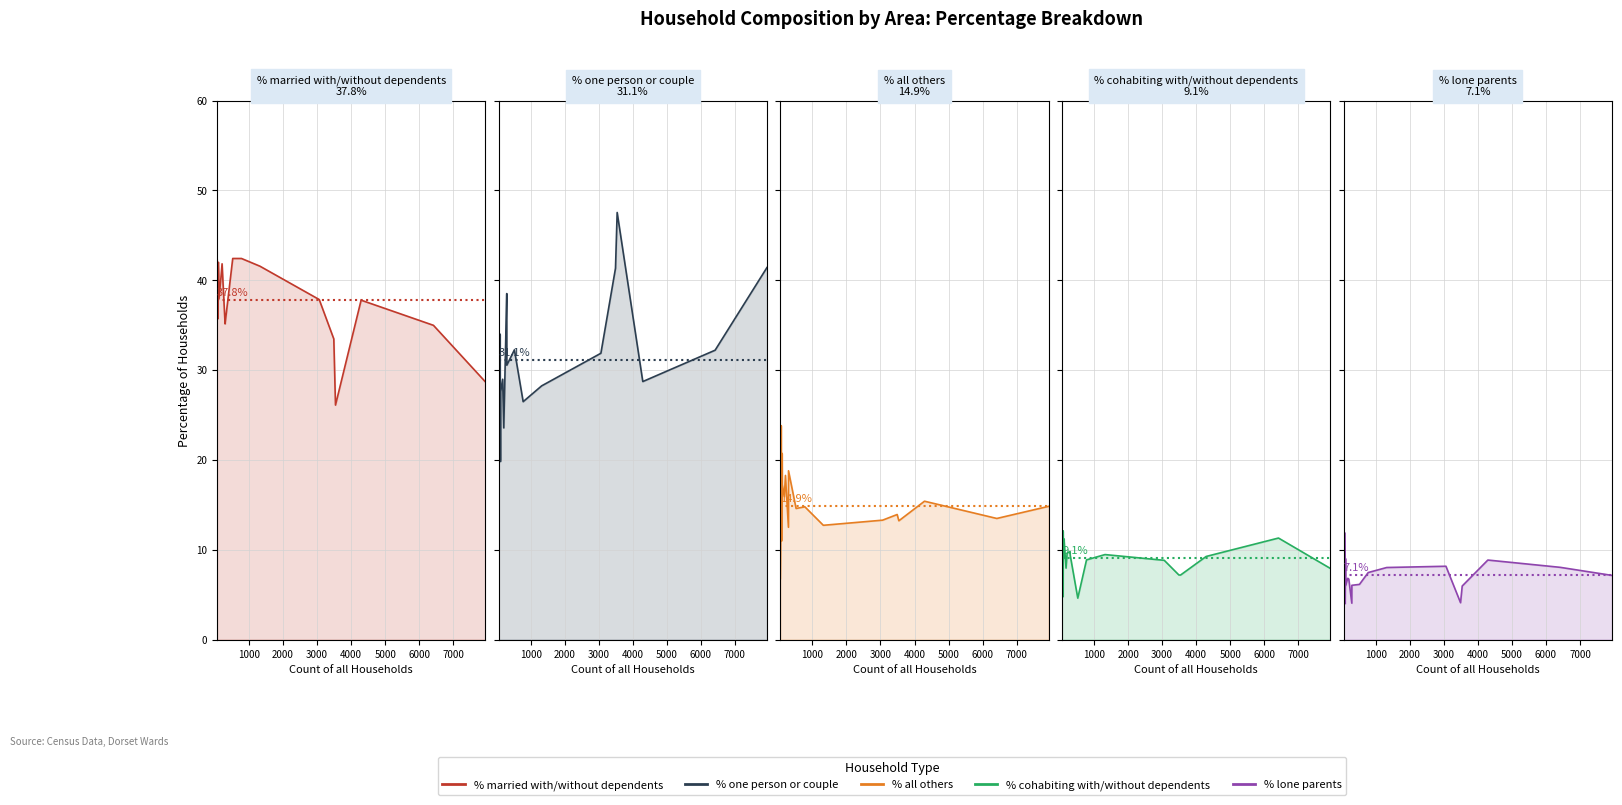

What is the lowest value of the % cohabiting with/without dependents series?

4.6